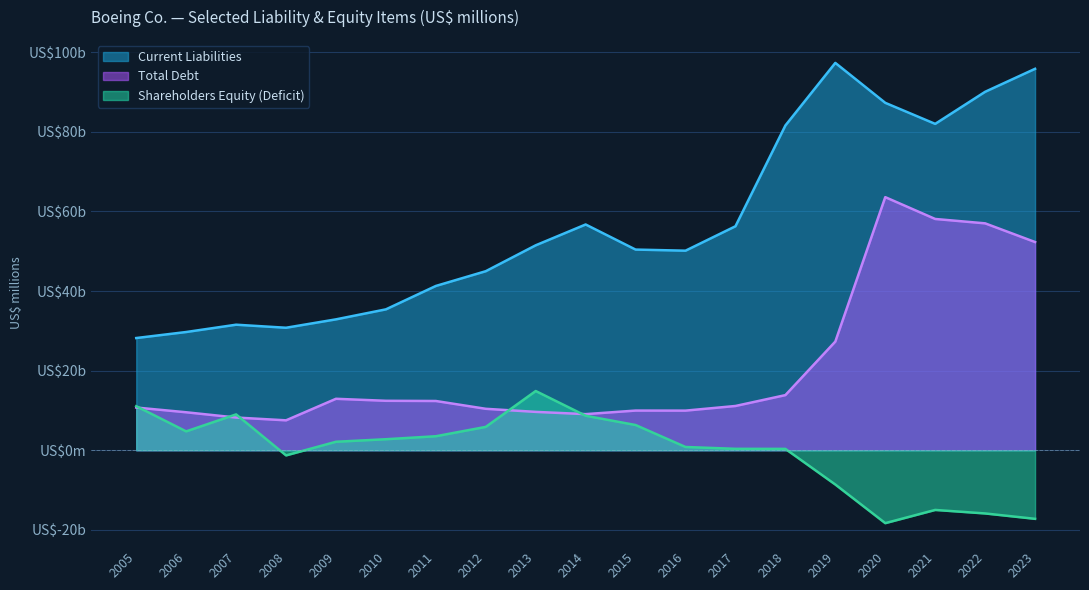

Which label corresponds to the largest value in the chart?

2019